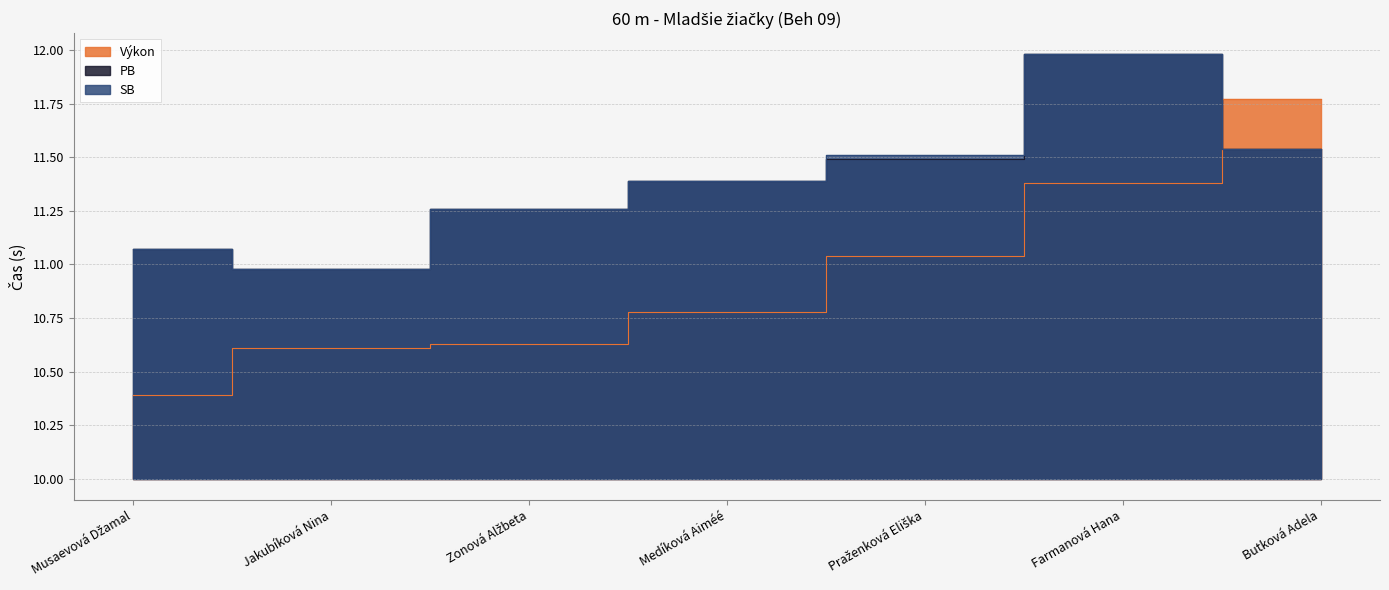

What is the label of the 4th point from the left?

Medíková Aiméé